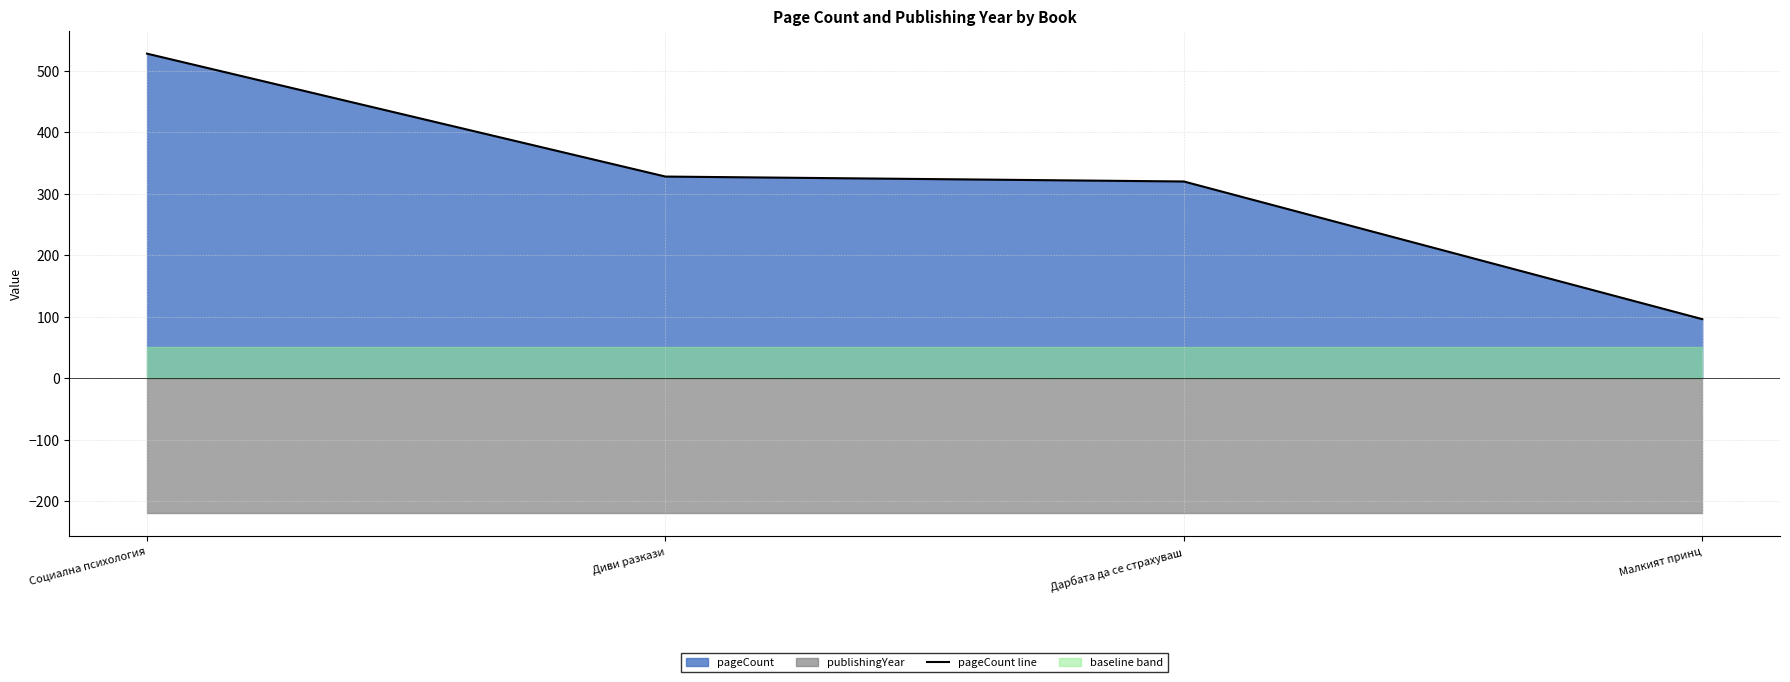

Where does the data first go above 328?

Социална психология